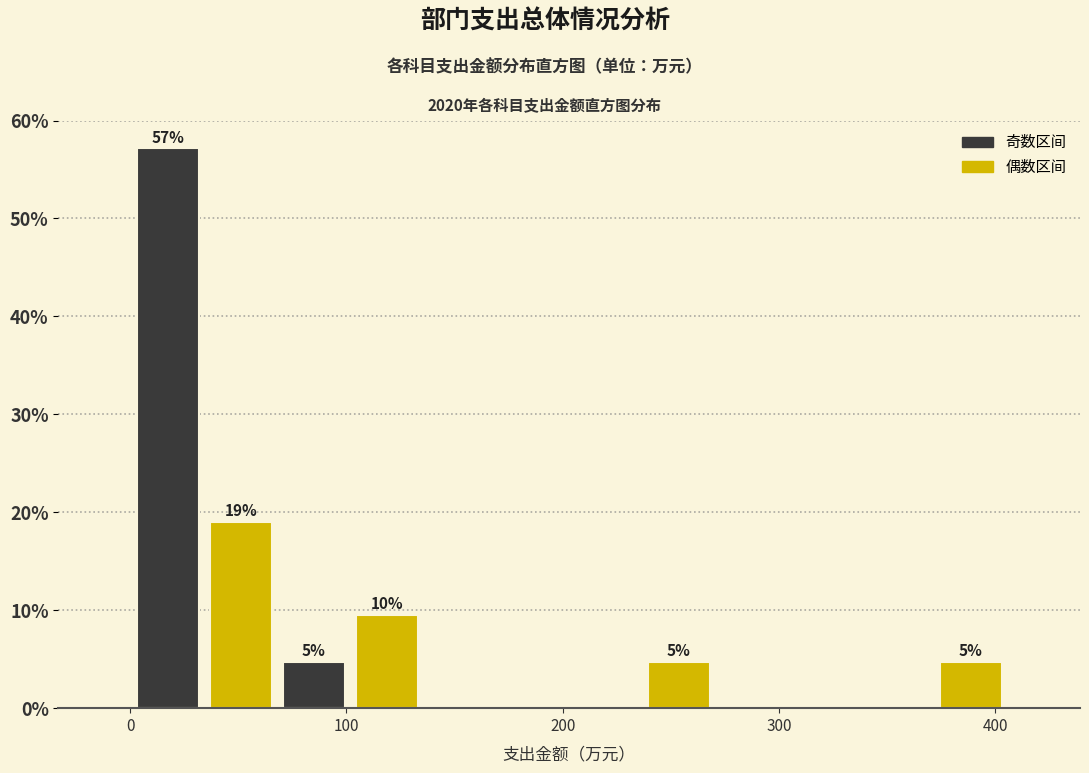

Around what value on the x-axis is the tallest bar? Give the approximate position of its centre, as read against the axis.

20